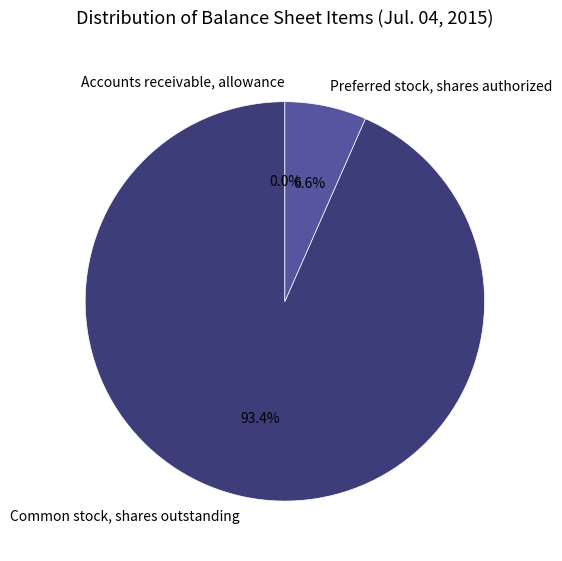

To the nearest percent, what portion does Preferred stock, shares authorized represent?

7%